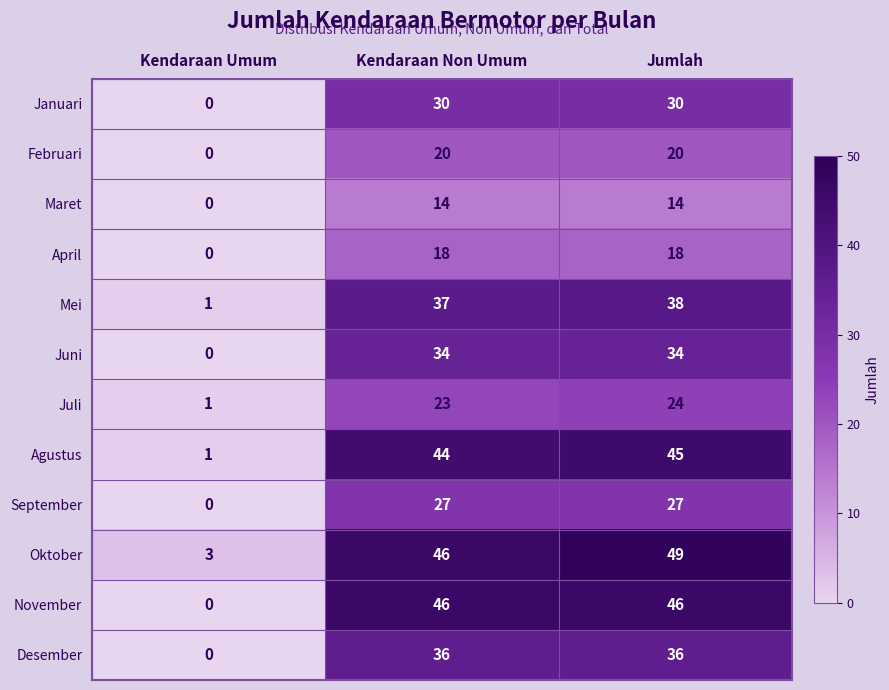

Is it true that Maret equals 6 at Jumlah?

False